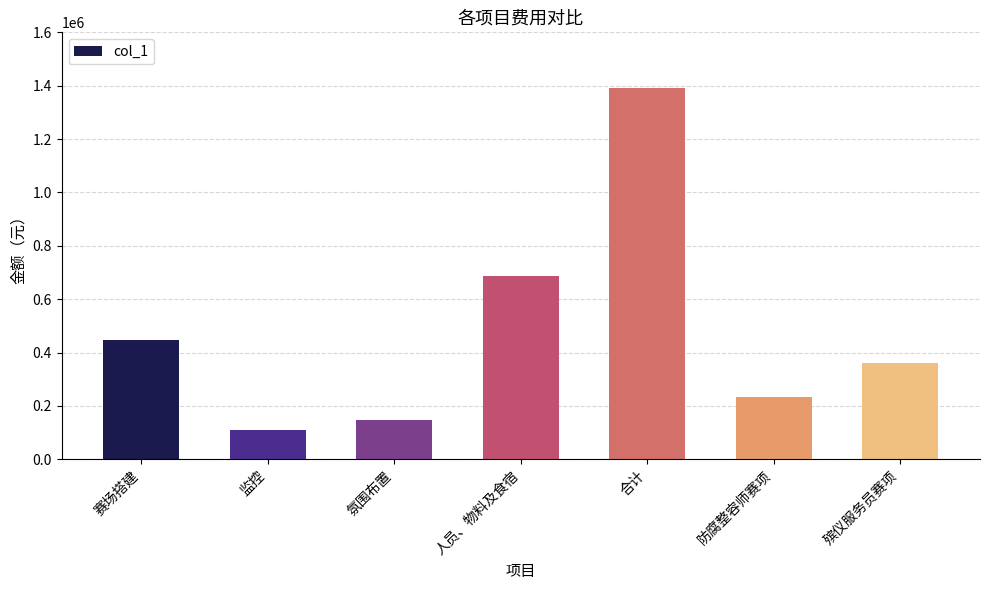

Which has a higher value, 赛场搭建 or 殡仪服务员赛项?

赛场搭建